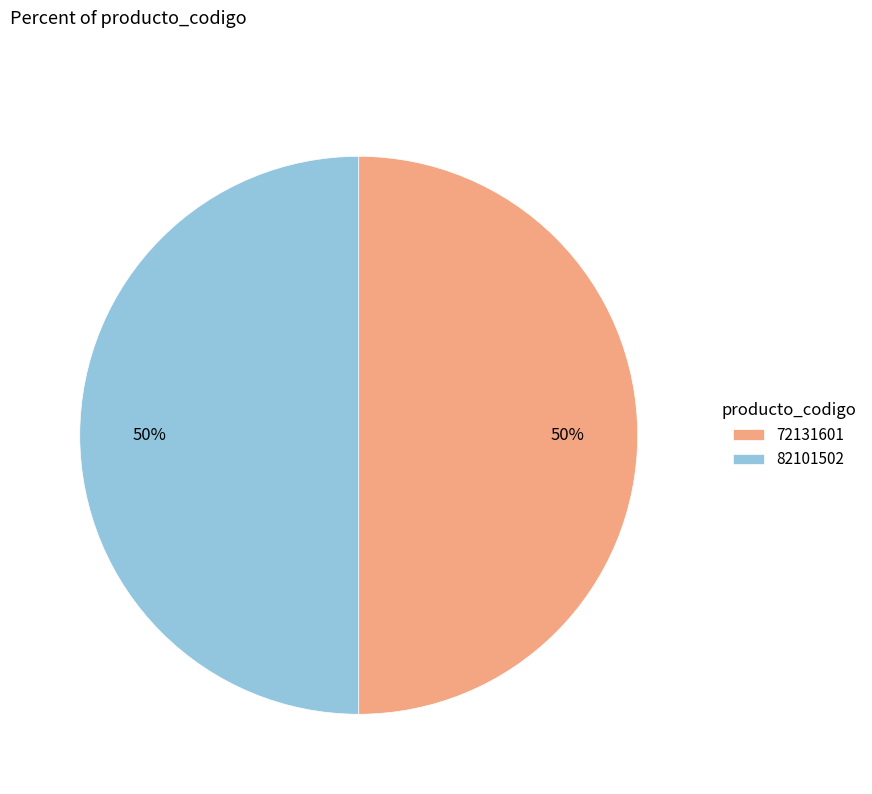

True or false: 82101502 accounts for 63% of the total.

False